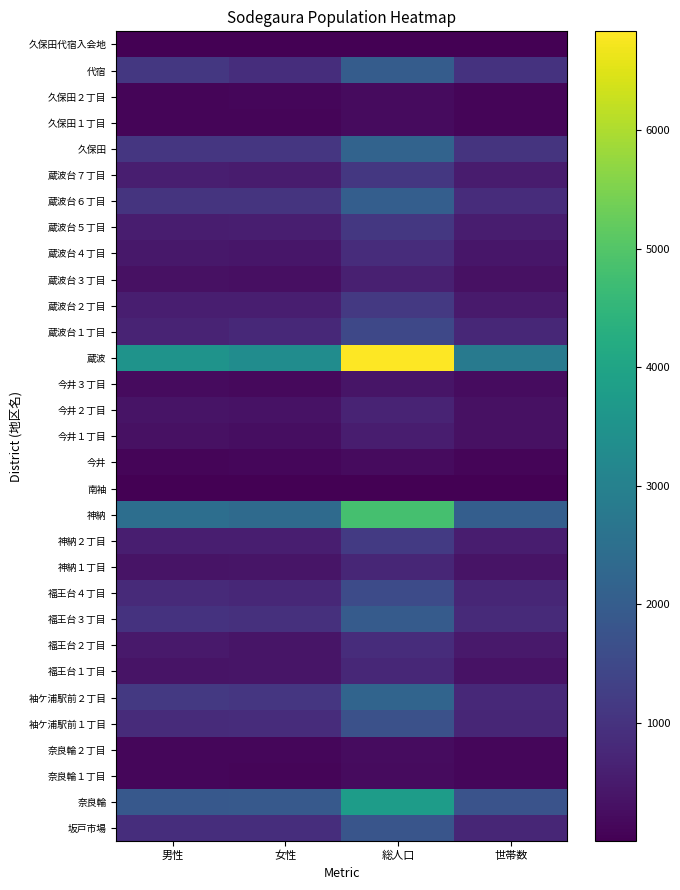

At 世帯数, list the series in order from smallest to largest.

南袖, 久保田代宿入会地, 久保田１丁目, 今井, 久保田２丁目, 奈良輪２丁目, 奈良輪１丁目, 今井３丁目, 蔵波台３丁目, 今井１丁目, 今井２丁目, 福王台１丁目, 神納１丁目, 蔵波台４丁目, 福王台２丁目, 蔵波台２丁目, 蔵波台７丁目, 蔵波台５丁目, 神納２丁目, 袖ケ浦駅前１丁目, 福王台４丁目, 坂戸市場, 蔵波台１丁目, 袖ケ浦駅前２丁目, 福王台３丁目, 蔵波台６丁目, 代宿, 久保田, 奈良輪, 神納, 蔵波